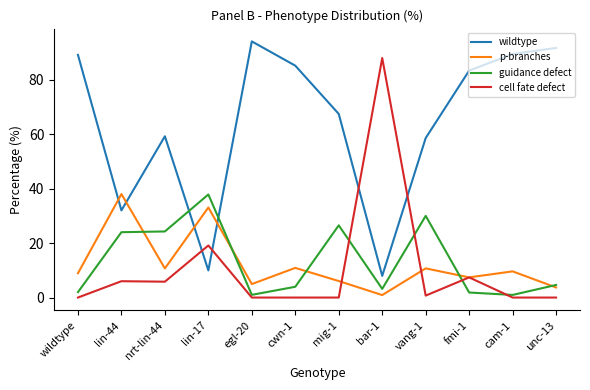

What is the difference between the p-branches values at cam-1 and unc-13?

5.9